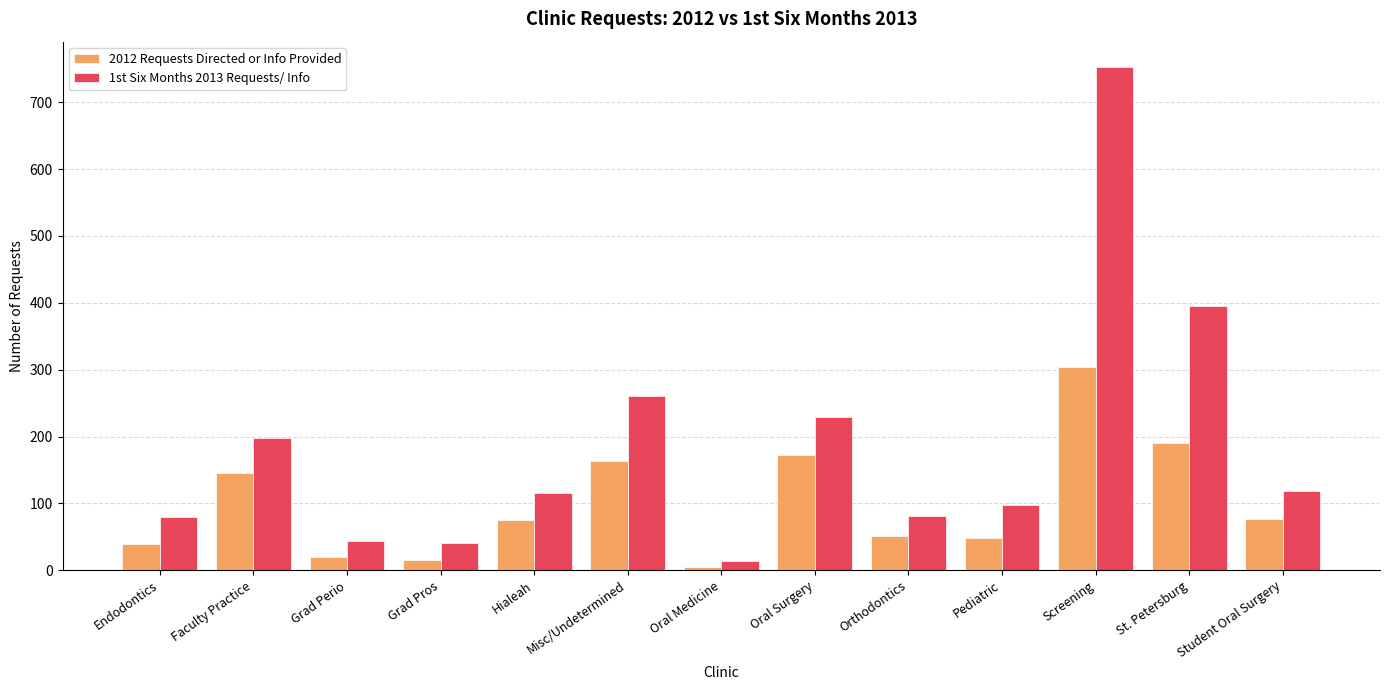

What is the smallest value displayed?

5